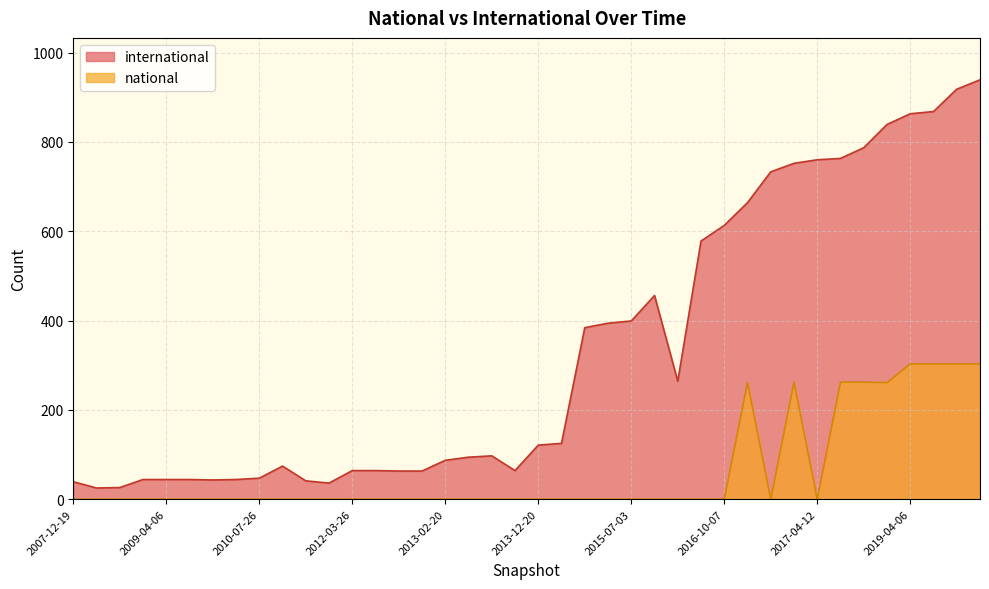

True or false: national has more than 2 points higher than both neighbors.

False